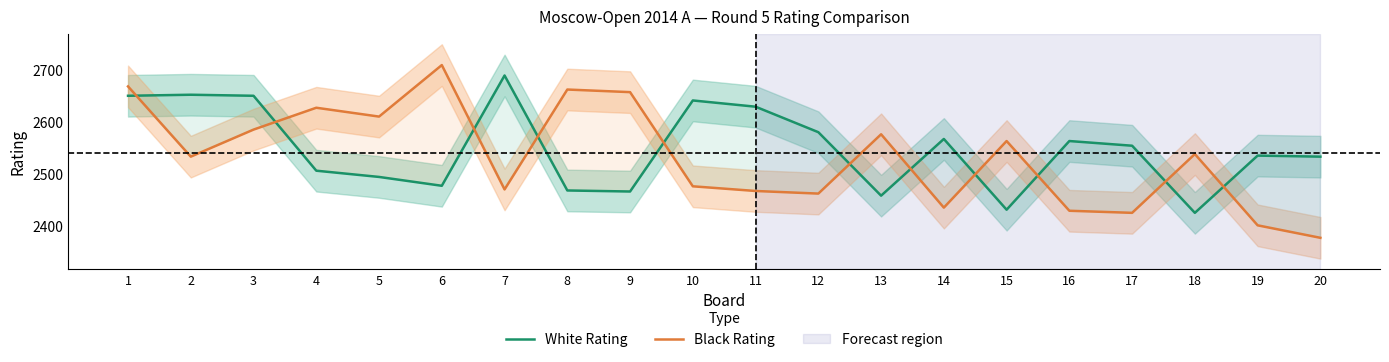

At which category does White Rating reach its first local valley?

6